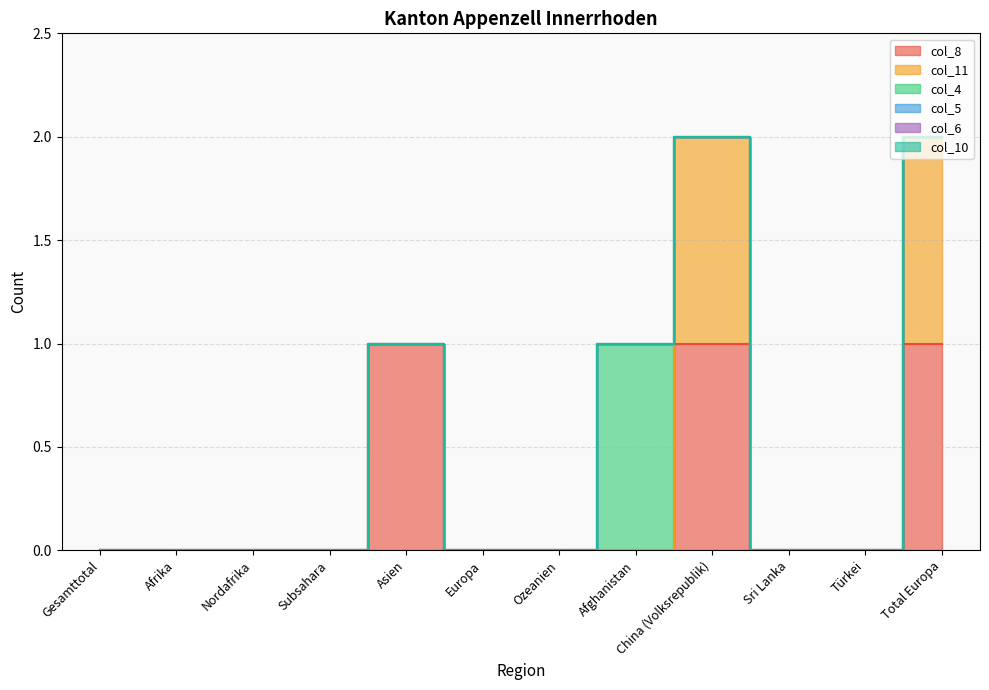

True or false: col_5 and col_4 cross at least once.

False